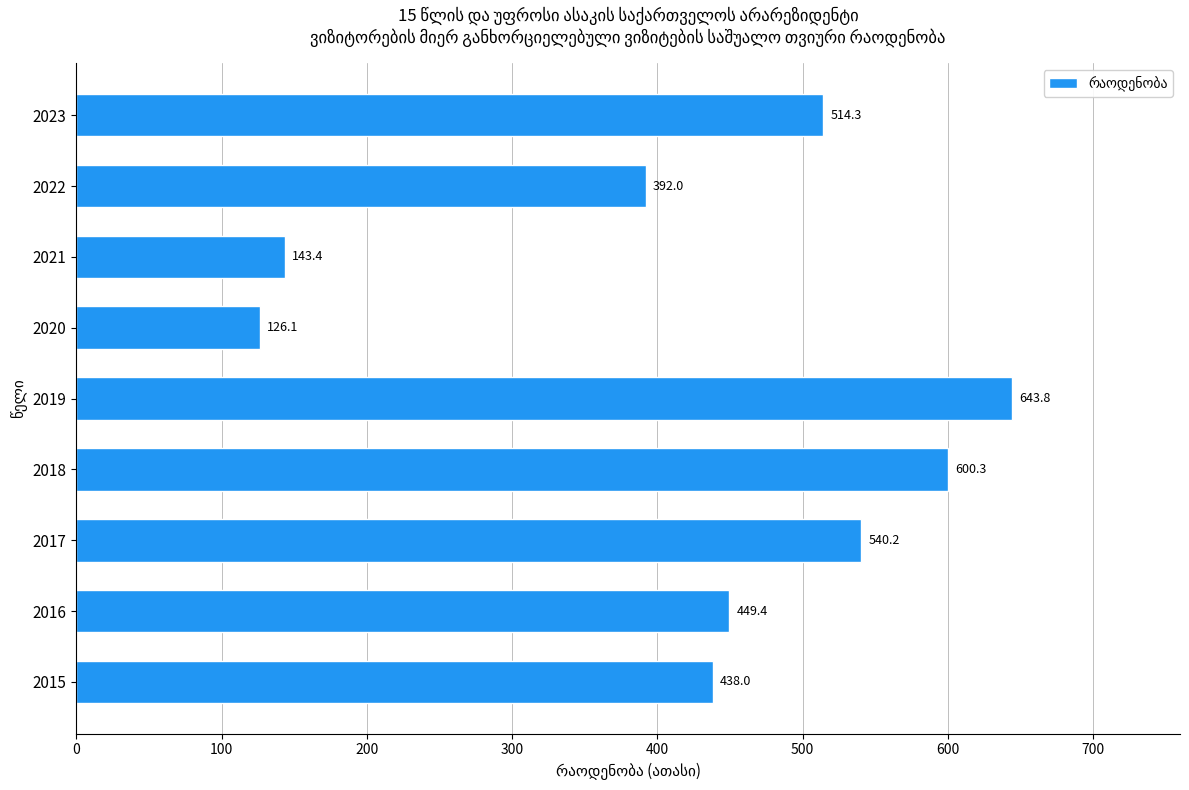

Reading top to bottom, list all the values displayed in this chart.

2023=514.3	2022=392.0	2021=143.4	2020=126.1	2019=643.8	2018=600.3	2017=540.2	2016=449.4	2015=438.0